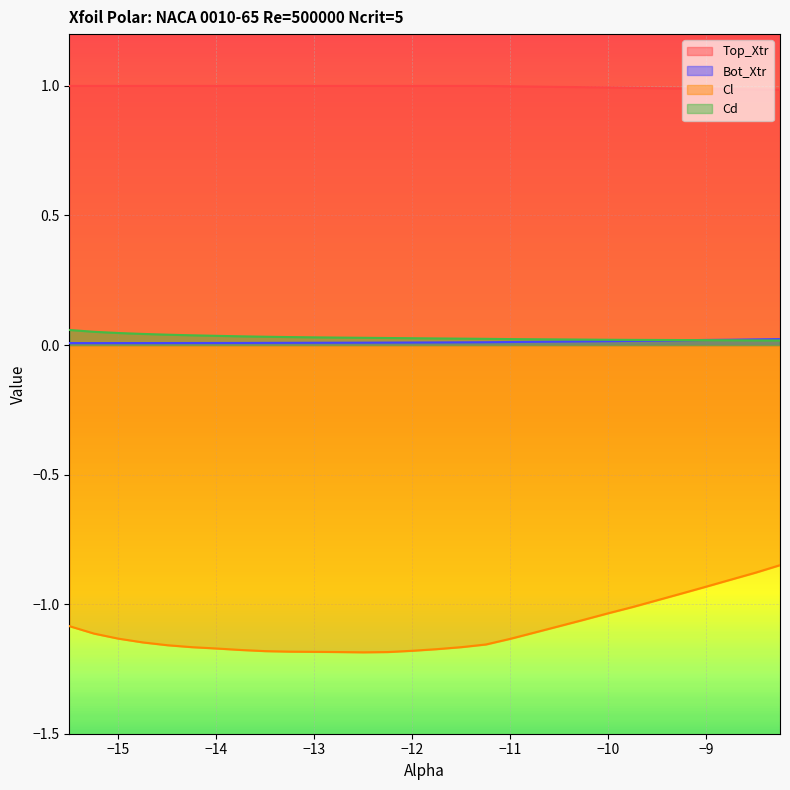

Which series has the largest range (max minus min)?

Cl